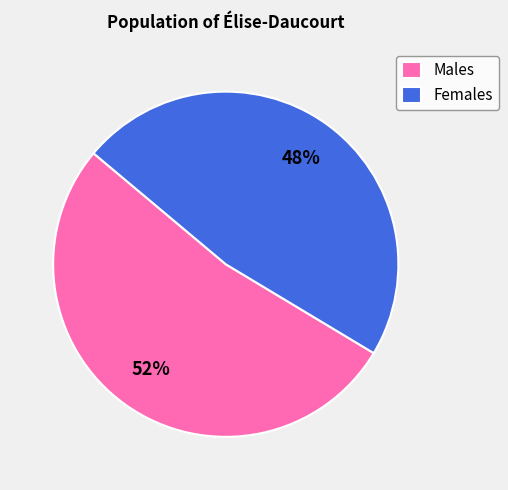

Is the sum of Females and Males greater than half?

Yes